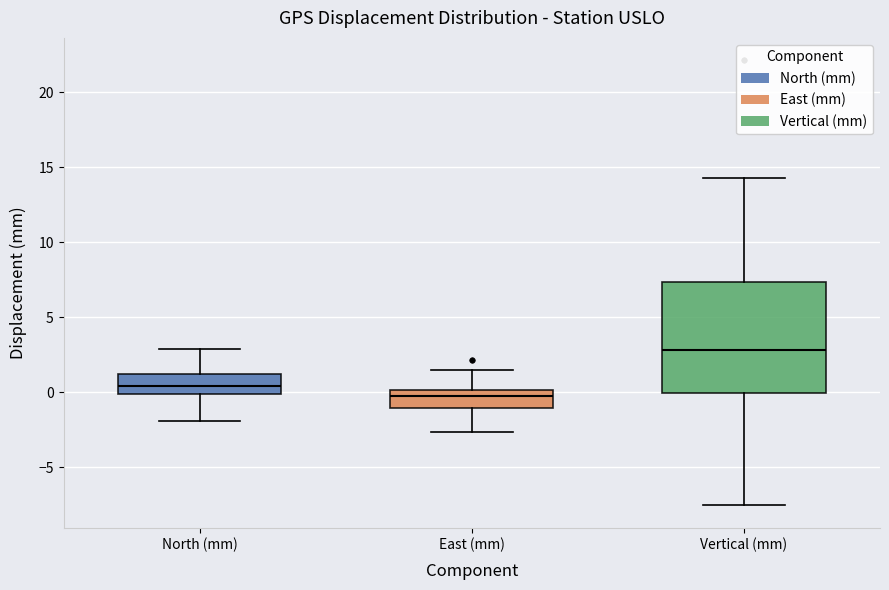

Comparing the boxes themselves (not the whiskers), which one is the tallest?

Vertical (mm)